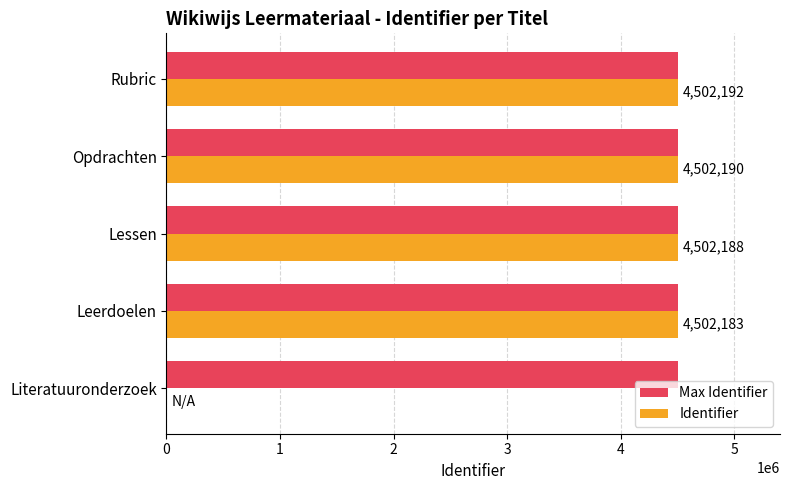

What is the sum of the Identifier values at Lessen and Literatuuronderzoek?

4502188